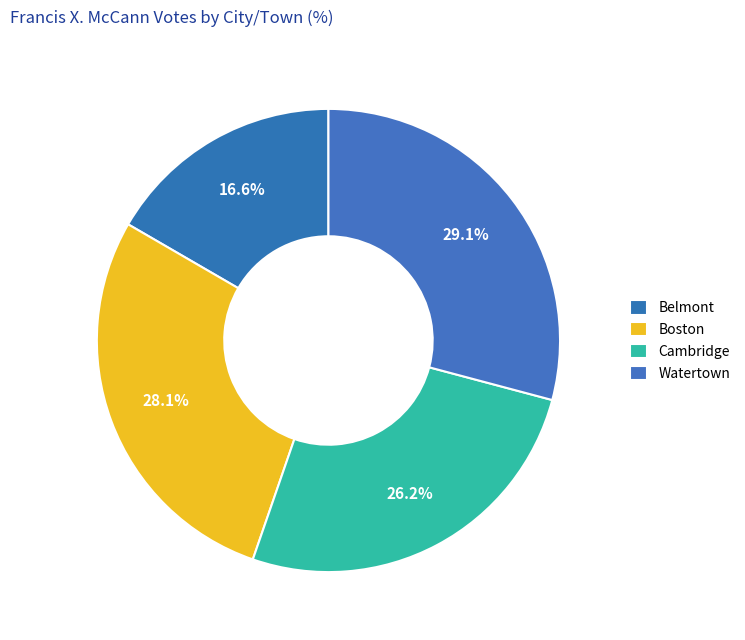

How many segments does this pie chart have?

4